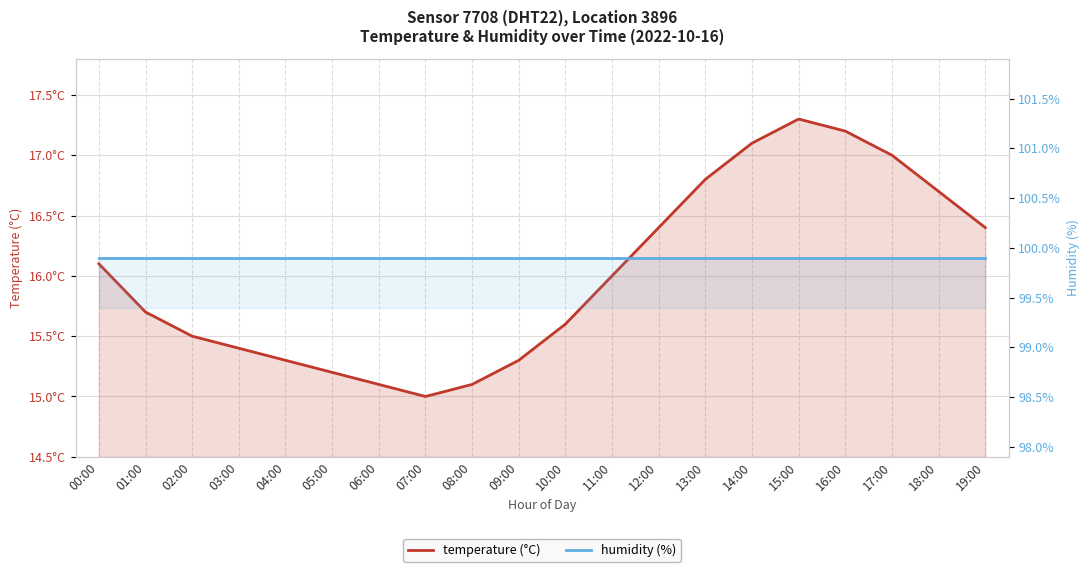

List the series in order of their overall mean, lowest first.

temperature (°C), humidity (%)